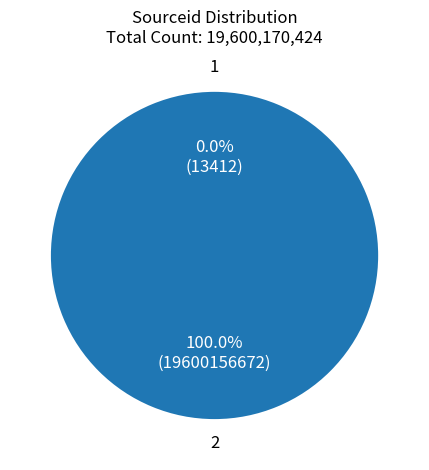

To the nearest percent, what is the difference between the 1 and 2 slice percentages?

100%